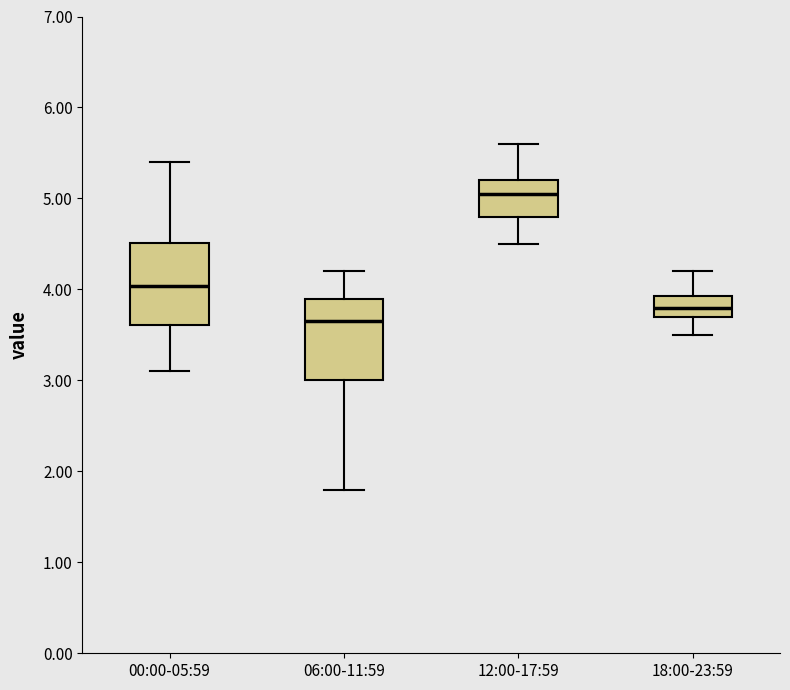

Reading left to right, transcribe this box plot: for each box, give where its median line is, the range the box spans, and where its two whiskers end, as read against the y-axis. The values are not printed on the chart, so give them approximately, as read against the axis.

00:00-05:59: median 4.0, box 3.6 to 4.5, whiskers 3.1 to 5.4
06:00-11:59: median 3.7, box 3.0 to 3.9, whiskers 1.8 to 4.2
12:00-17:59: median 5.1, box 4.8 to 5.2, whiskers 4.5 to 5.6
18:00-23:59: median 3.8, box 3.7 to 3.9, whiskers 3.5 to 4.2